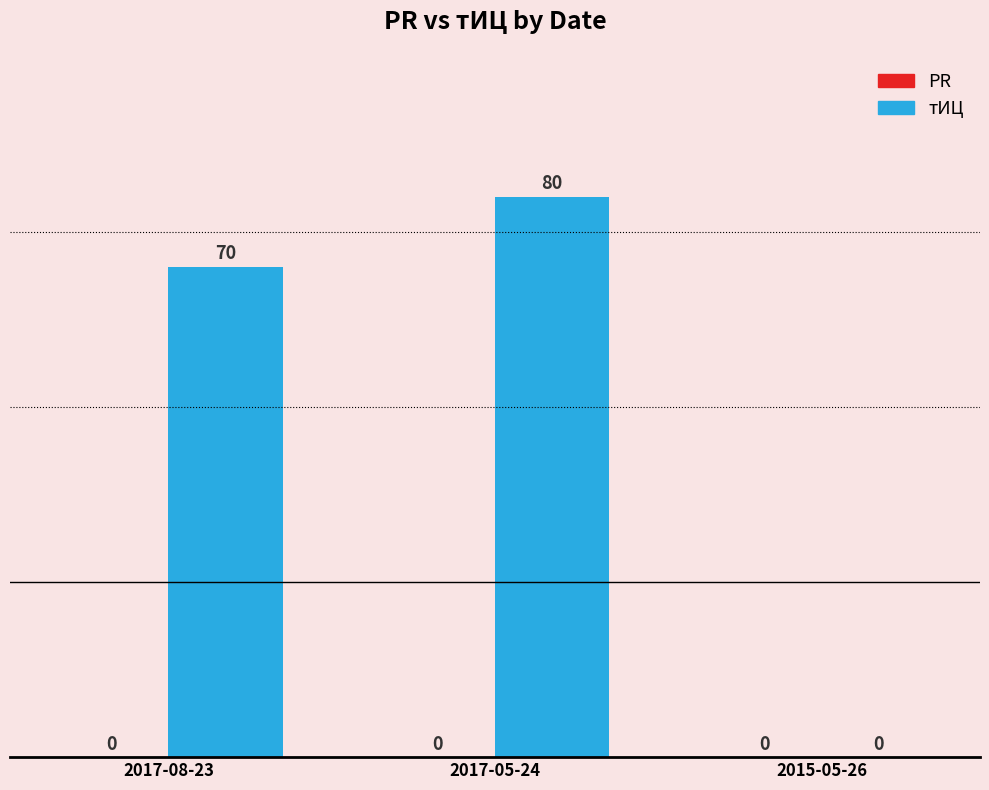

Which category has the highest value across all series?

2017-05-24